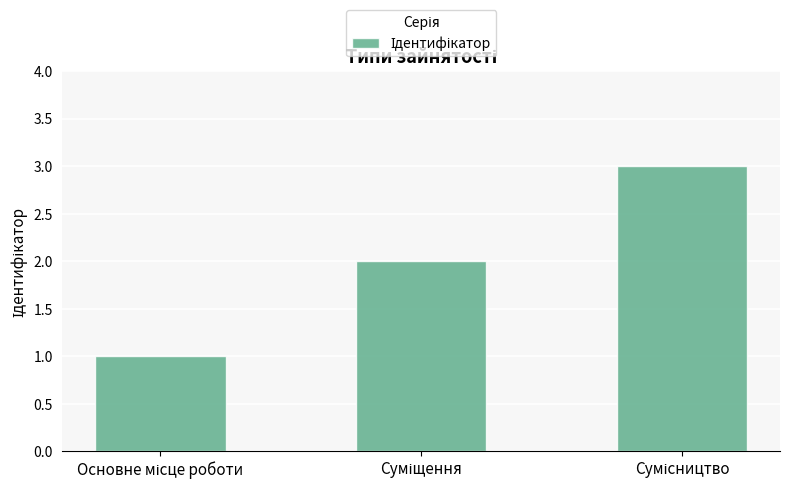

What is the sum of all values?

6